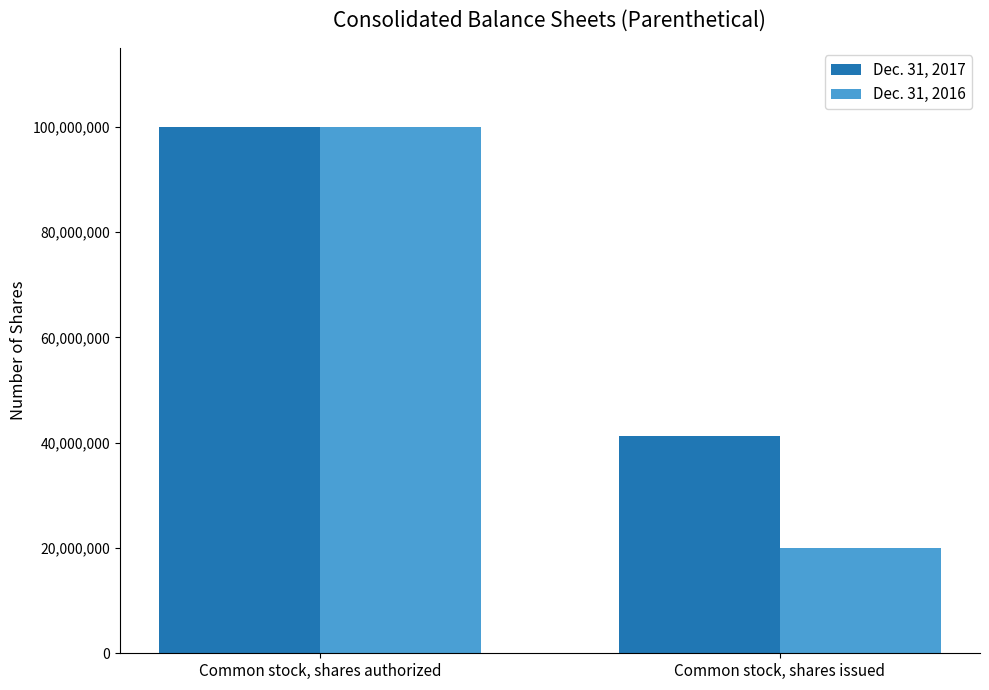

Reading left to right, extract all data points from this chart.

Dec. 31, 2017: Common stock, shares authorized=100000000	Common stock, shares issued=41290970
Dec. 31, 2016: Common stock, shares authorized=100000000	Common stock, shares issued=20000000